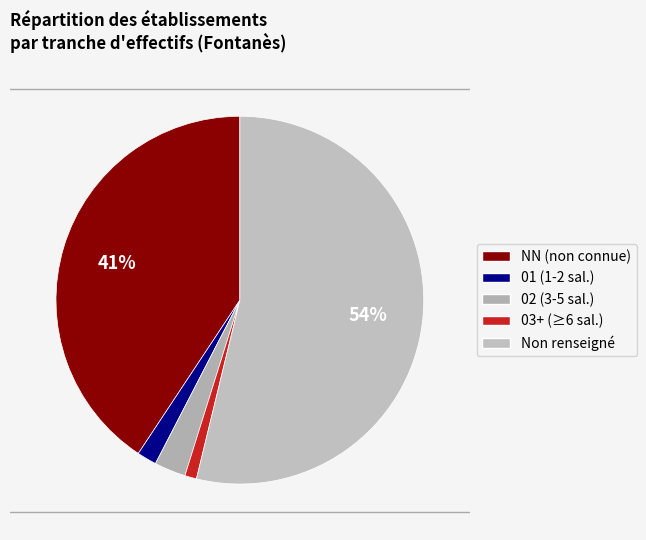

Which category has the smallest portion of the pie?

03+ (≥6 sal.)